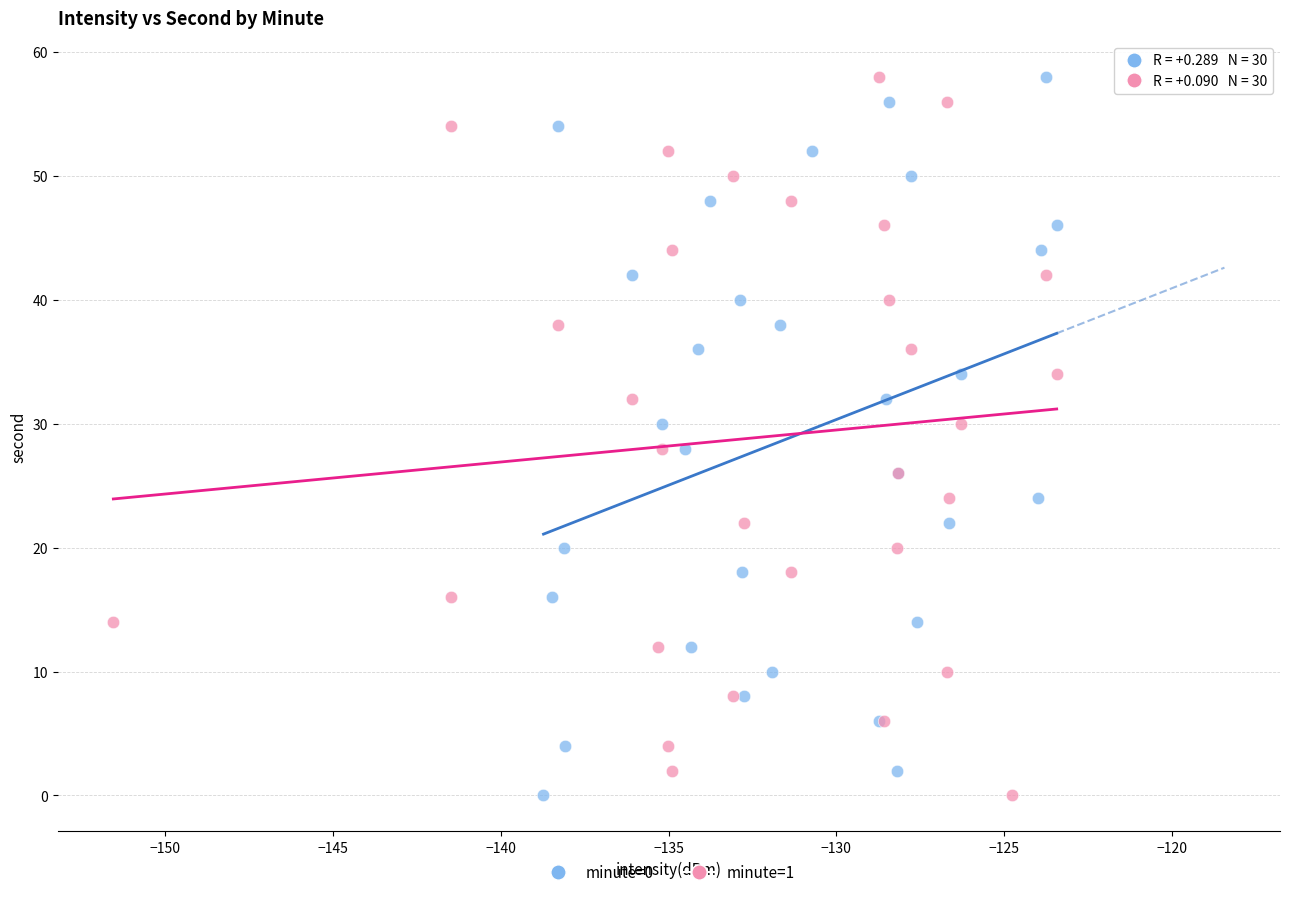

What are all the series names shown in the legend?

minute=0, minute=1